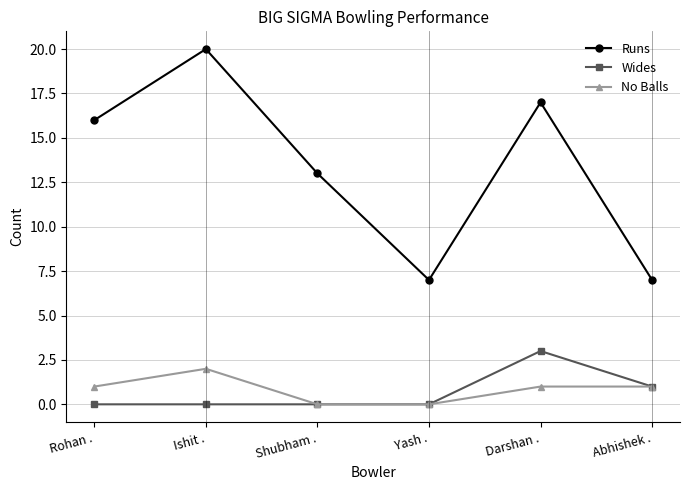

At which category is the sum across all series the highest?

Ishit .